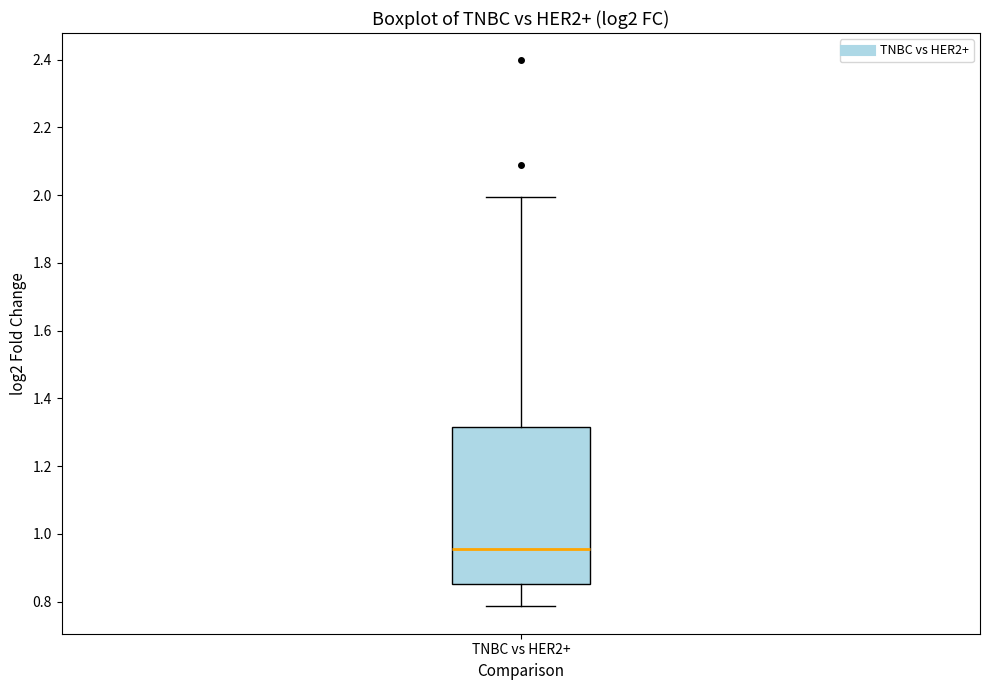

Where is the lower edge of the box for TNBC vs HER2+ on the y-axis? The values are not printed on the chart, so give them approximately, as read against the axis.

0.86